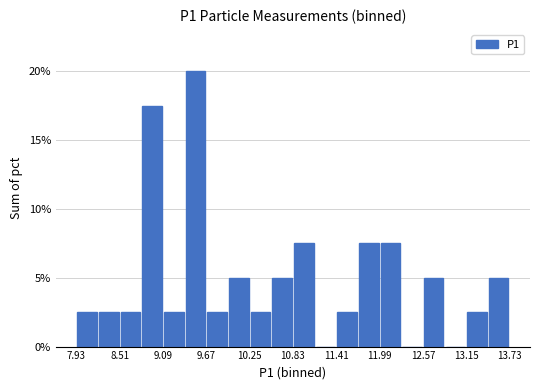

Read against the x-axis, roughly where is the centre of the tallest bar?

9.5